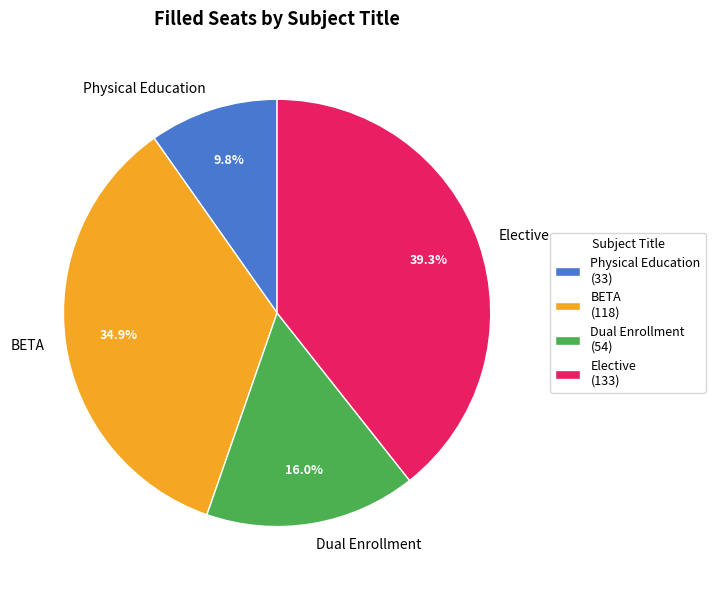

Approximately how many times larger is the value at Elective compared to BETA?

1.1